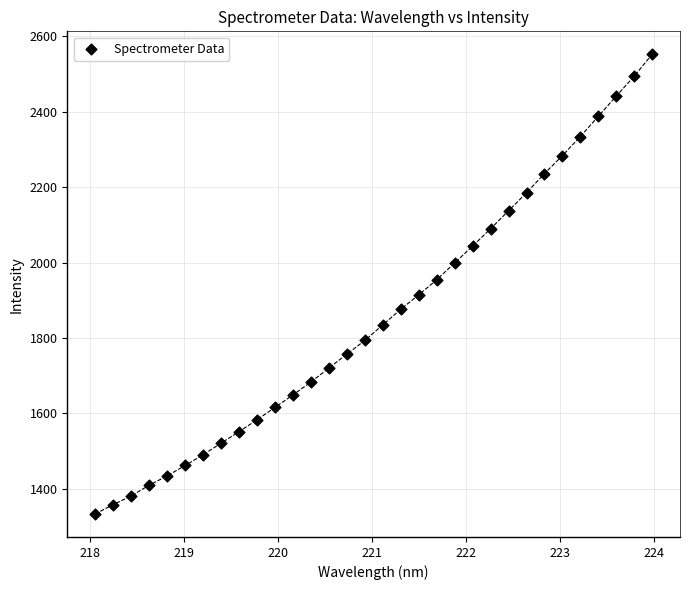

What is the range of Y values (max minus min)?

1219.5